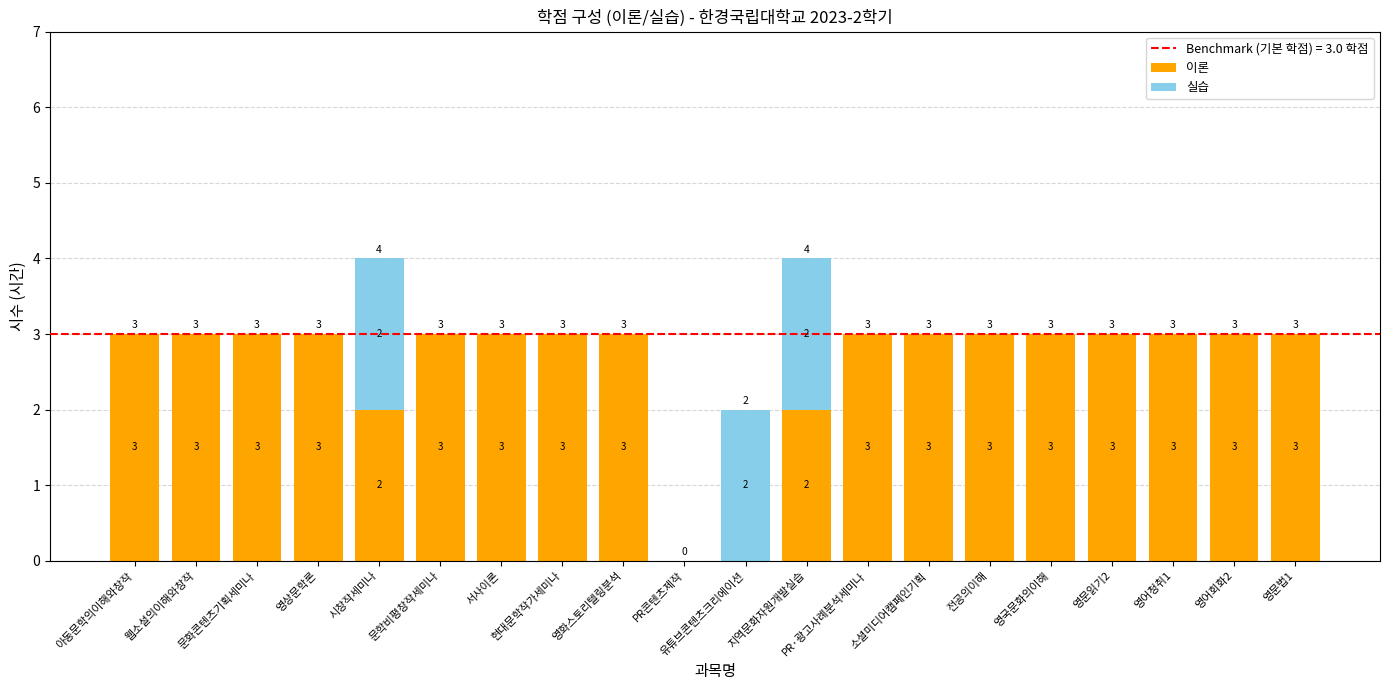

What is the sum of all 이론 values?

52